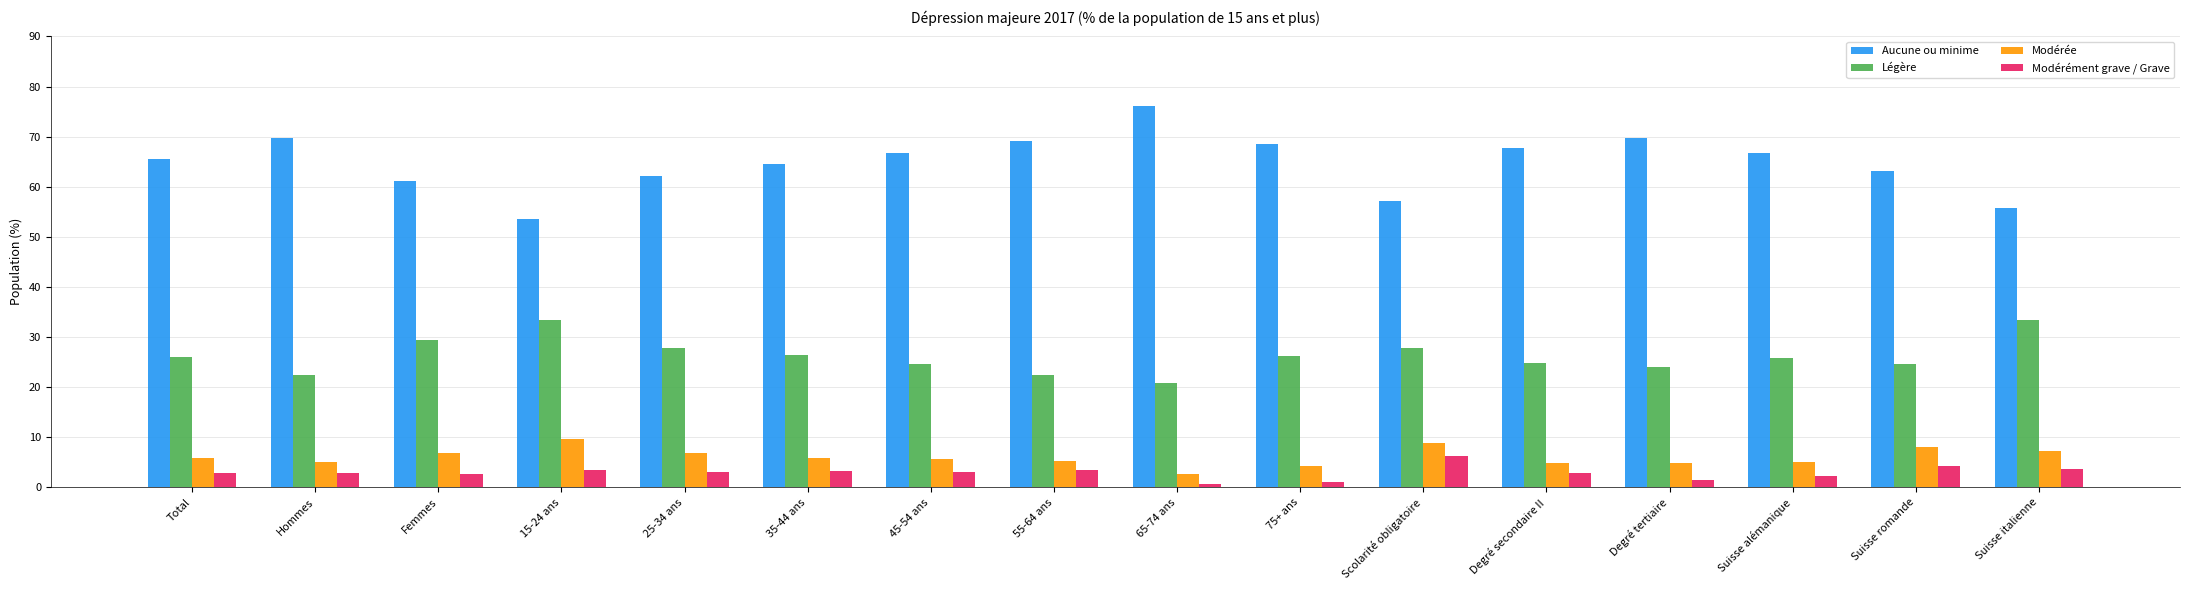

What is the label of the 10th bar from the left?

75+ ans